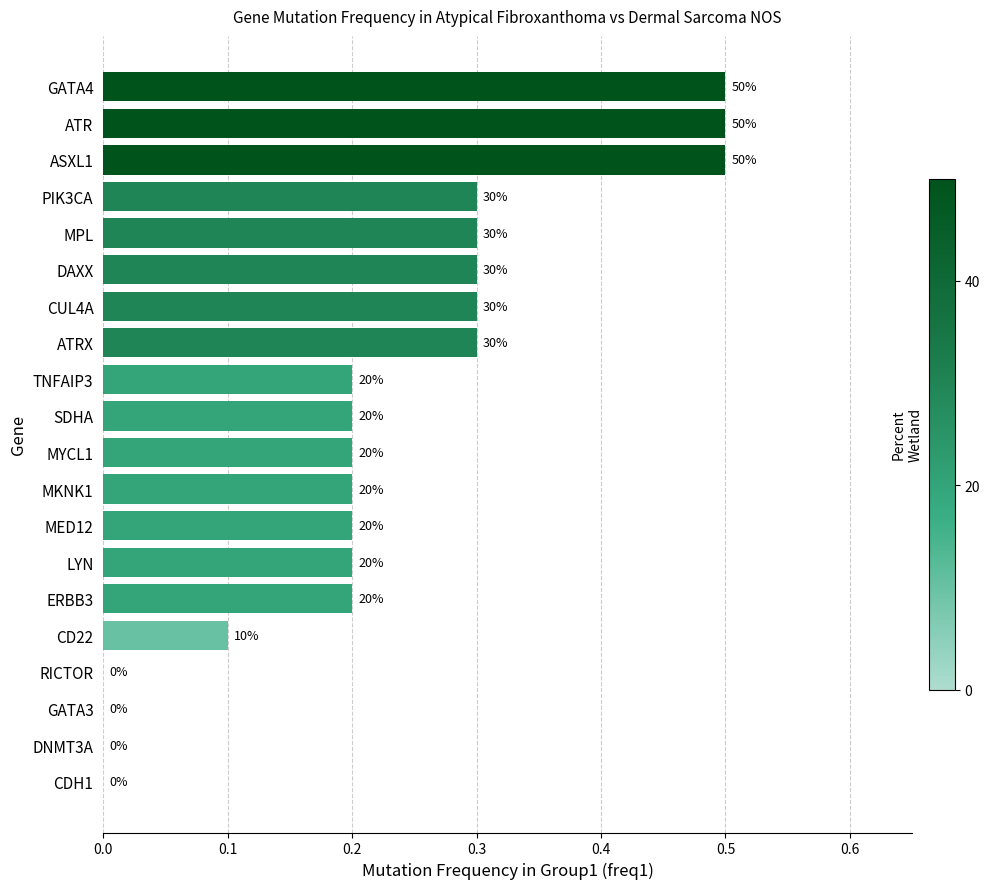

Are the bars horizontal?

Yes